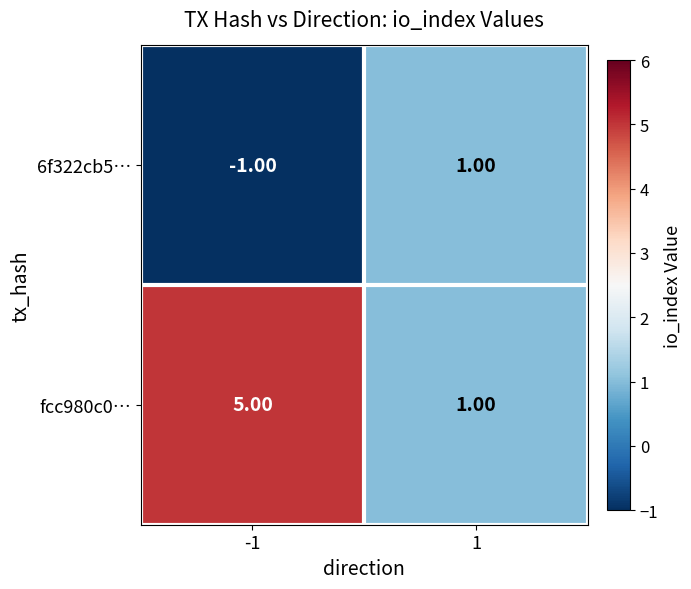

List the series in order of their peak value, lowest first.

6f322cb5…, fcc980c0…